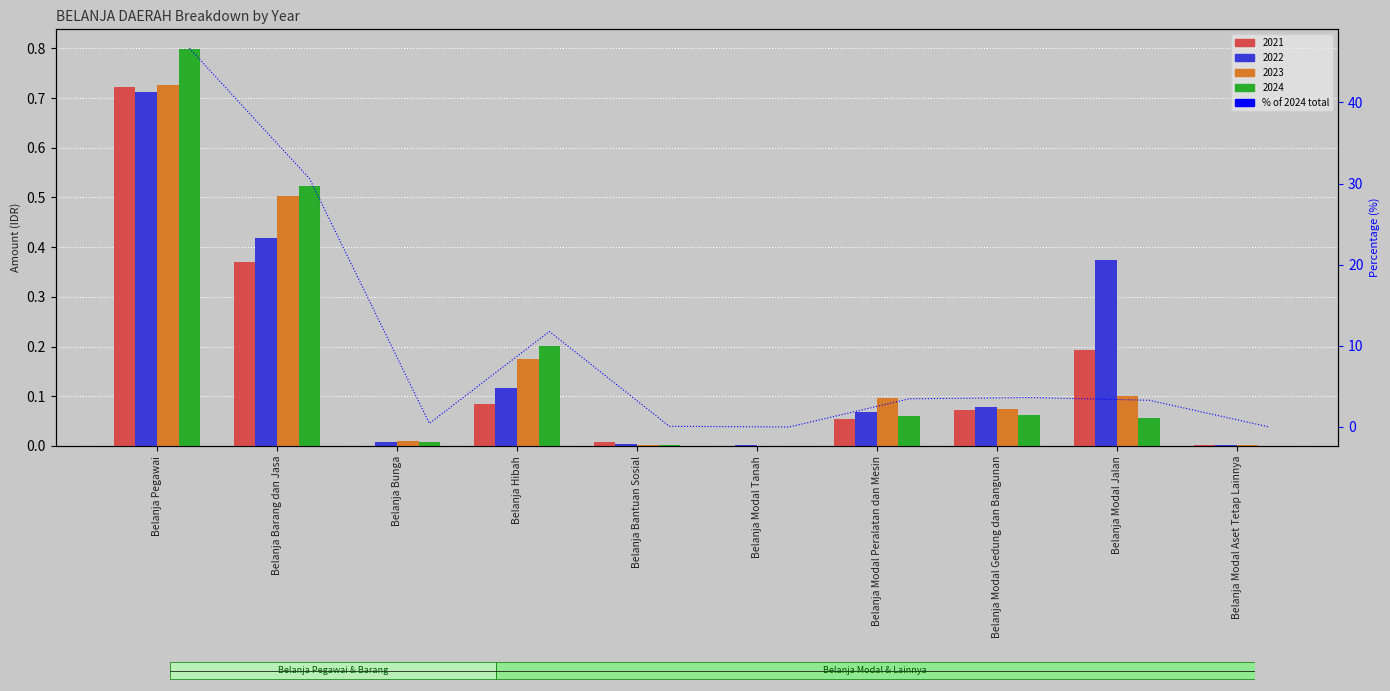

Reading right to left, transcribe all the data shown in this chart.

0.0	3.3	3.6	3.5	0.0	0.1	11.8	0.4	30.6	46.7